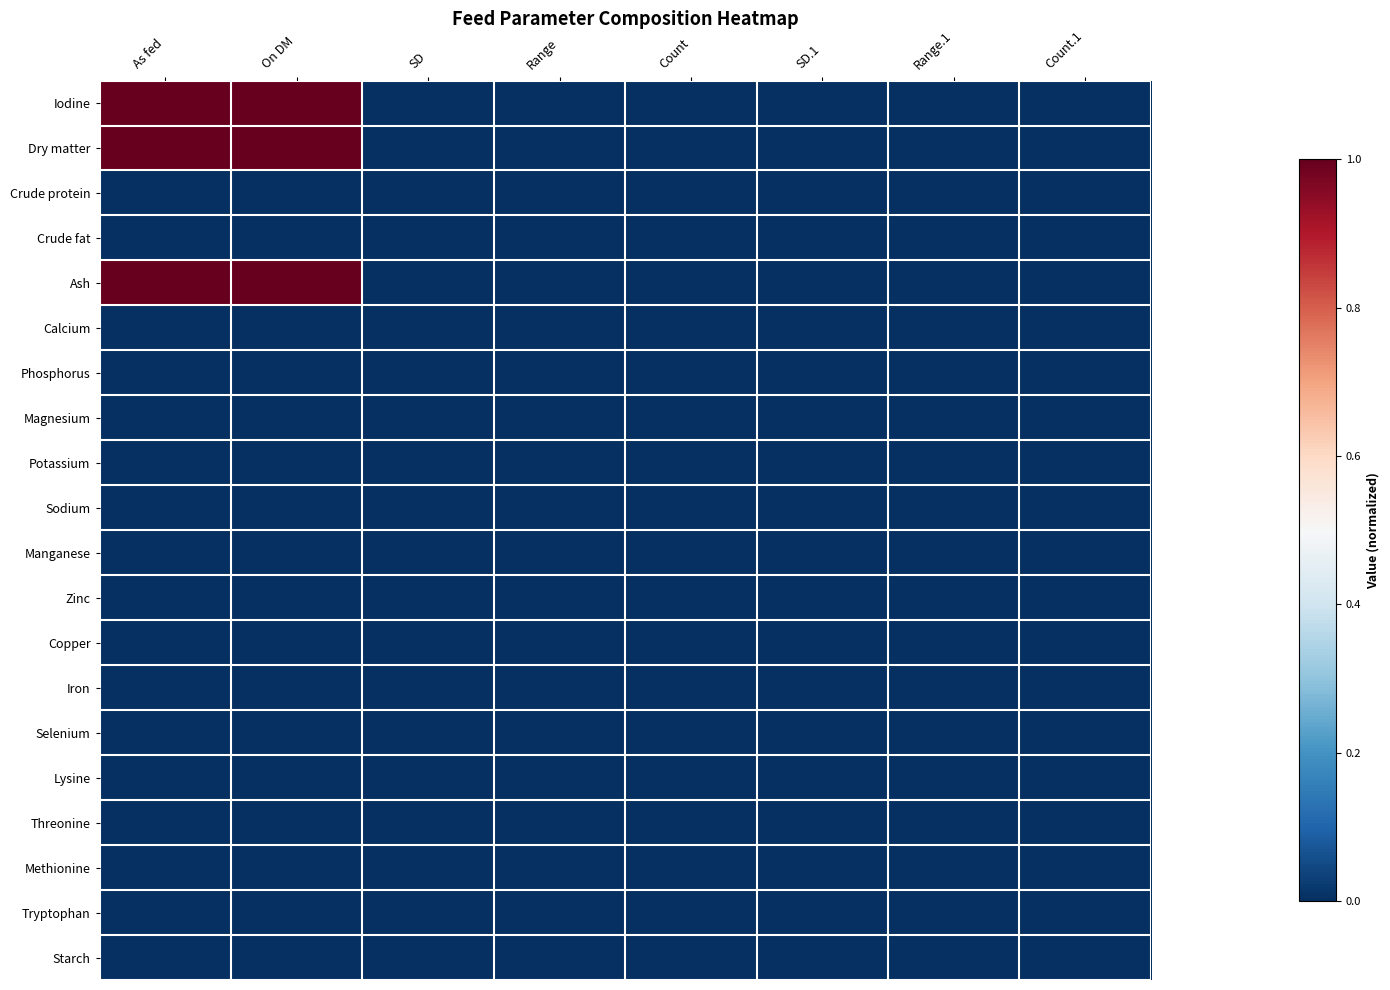

Reading left to right, list all the values displayed in this chart.

Iodine: As fed=1.0	On DM=1.0	SD=0.0	Range=0.0	Count=0.0	SD.1=0.0	Range.1=0.0	Count.1=0.0
Dry matter: As fed=1.0	On DM=1.0	SD=0.0	Range=0.0	Count=0.0	SD.1=0.0	Range.1=0.0	Count.1=0.0
Crude protein: As fed=0.0	On DM=0.0	SD=0.0	Range=0.0	Count=0.0	SD.1=0.0	Range.1=0.0	Count.1=0.0
Crude fat: As fed=0.0	On DM=0.0	SD=0.0	Range=0.0	Count=0.0	SD.1=0.0	Range.1=0.0	Count.1=0.0
Ash: As fed=1.0	On DM=1.0	SD=0.0	Range=0.0	Count=0.0	SD.1=0.0	Range.1=0.0	Count.1=0.0
Calcium: As fed=0.0	On DM=0.0	SD=0.0	Range=0.0	Count=0.0	SD.1=0.0	Range.1=0.0	Count.1=0.0
Phosphorus: As fed=0.0	On DM=0.0	SD=0.0	Range=0.0	Count=0.0	SD.1=0.0	Range.1=0.0	Count.1=0.0
Magnesium: As fed=0.0	On DM=0.0	SD=0.0	Range=0.0	Count=0.0	SD.1=0.0	Range.1=0.0	Count.1=0.0
Potassium: As fed=0.0	On DM=0.0	SD=0.0	Range=0.0	Count=0.0	SD.1=0.0	Range.1=0.0	Count.1=0.0
Sodium: As fed=0.0	On DM=0.0	SD=0.0	Range=0.0	Count=0.0	SD.1=0.0	Range.1=0.0	Count.1=0.0
Manganese: As fed=0.0	On DM=0.0	SD=0.0	Range=0.0	Count=0.0	SD.1=0.0	Range.1=0.0	Count.1=0.0
Zinc: As fed=0.0	On DM=0.0	SD=0.0	Range=0.0	Count=0.0	SD.1=0.0	Range.1=0.0	Count.1=0.0
Copper: As fed=0.0	On DM=0.0	SD=0.0	Range=0.0	Count=0.0	SD.1=0.0	Range.1=0.0	Count.1=0.0
Iron: As fed=0.0	On DM=0.0	SD=0.0	Range=0.0	Count=0.0	SD.1=0.0	Range.1=0.0	Count.1=0.0
Selenium: As fed=0.0	On DM=0.0	SD=0.0	Range=0.0	Count=0.0	SD.1=0.0	Range.1=0.0	Count.1=0.0
Lysine: As fed=0.0	On DM=0.0	SD=0.0	Range=0.0	Count=0.0	SD.1=0.0	Range.1=0.0	Count.1=0.0
Threonine: As fed=0.0	On DM=0.0	SD=0.0	Range=0.0	Count=0.0	SD.1=0.0	Range.1=0.0	Count.1=0.0
Methionine: As fed=0.0	On DM=0.0	SD=0.0	Range=0.0	Count=0.0	SD.1=0.0	Range.1=0.0	Count.1=0.0
Tryptophan: As fed=0.0	On DM=0.0	SD=0.0	Range=0.0	Count=0.0	SD.1=0.0	Range.1=0.0	Count.1=0.0
Starch: As fed=0.0	On DM=0.0	SD=0.0	Range=0.0	Count=0.0	SD.1=0.0	Range.1=0.0	Count.1=0.0